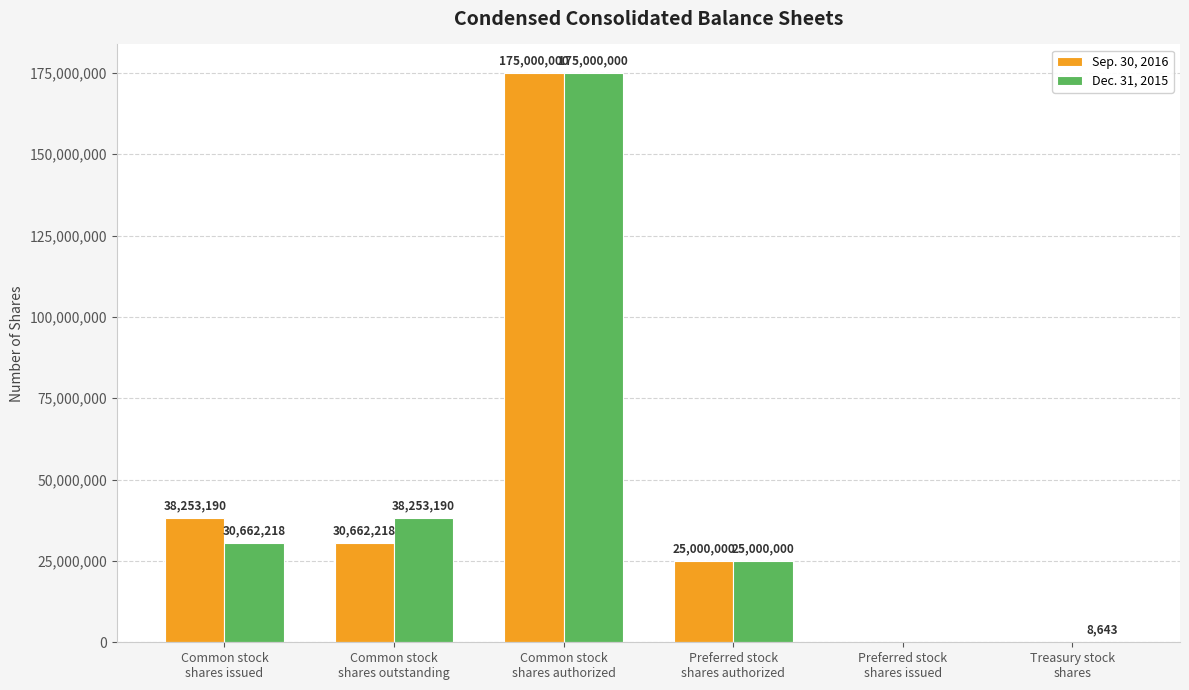

Which series has the largest total across all categories?

Dec. 31, 2015